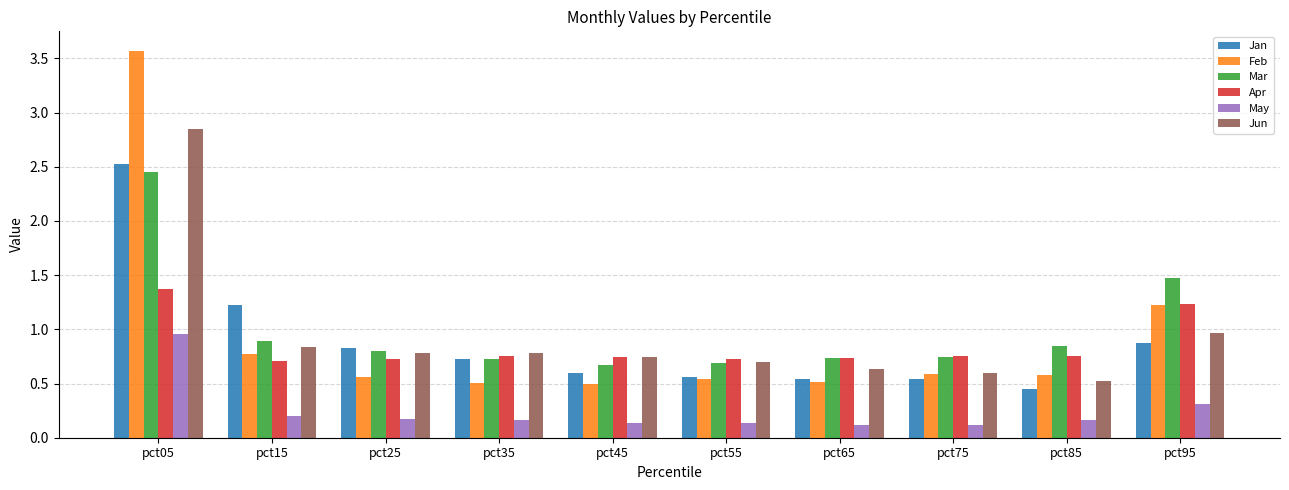

At which label does Mar reach its peak?

pct05